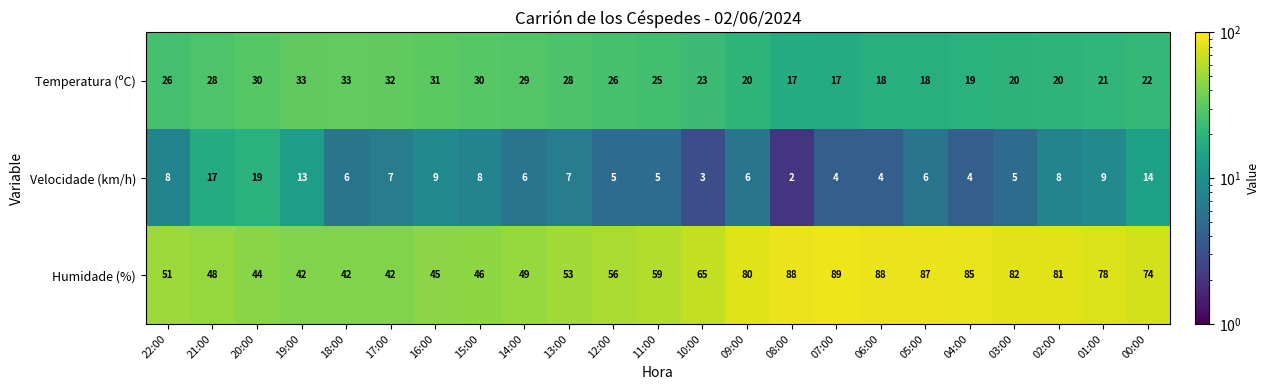

List the series in order of their overall mean, lowest first.

Velocidade (km/h), Temperatura (ºC), Humidade (%)